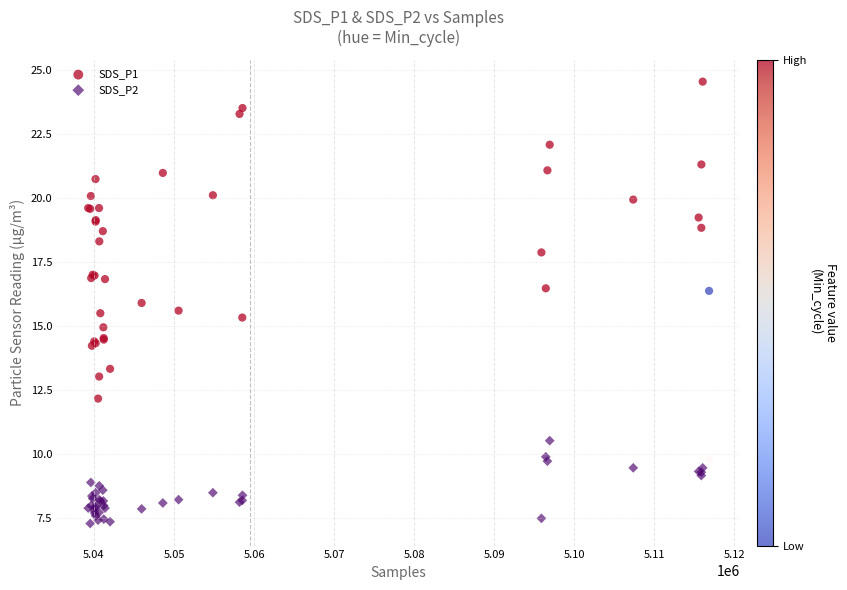

Which series reaches the maximum Y coordinate?

SDS_P1